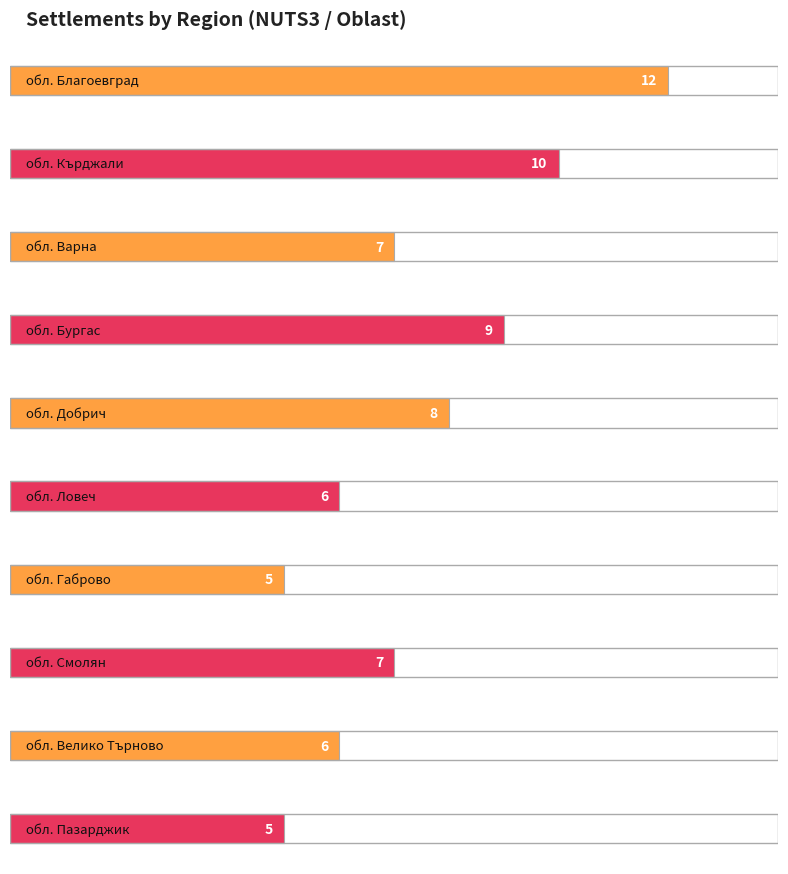

How many distinct data groups are displayed?

1